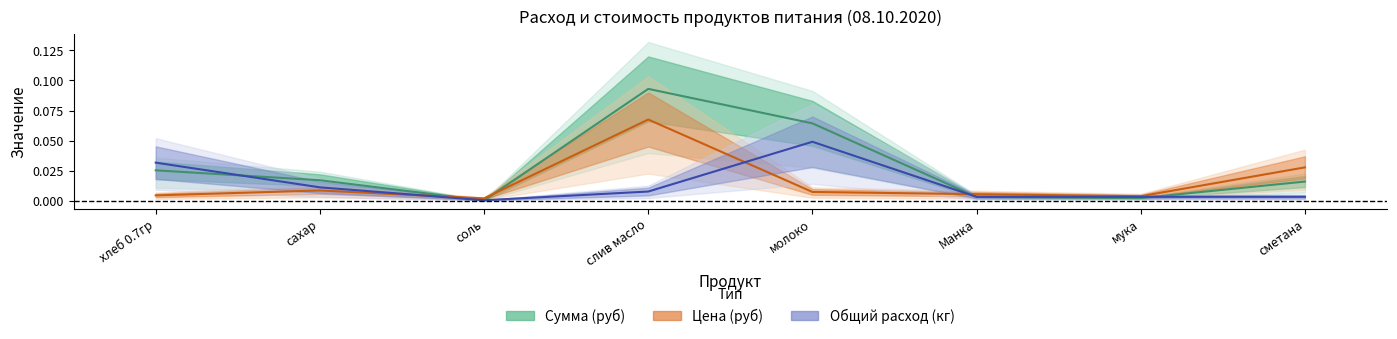

Reading left to right, what are all the values shown in this chart?

Цена (руб): 0.0	0.0	0.0	0.1	0.0	0.0	0.0	0.0
Сумма (руб): 0.0	0.0	0.0	0.1	0.1	0.0	0.0	0.0
Общий расход (кг): 0.0	0.0	0.0	0.0	0.0	0.0	0.0	0.0